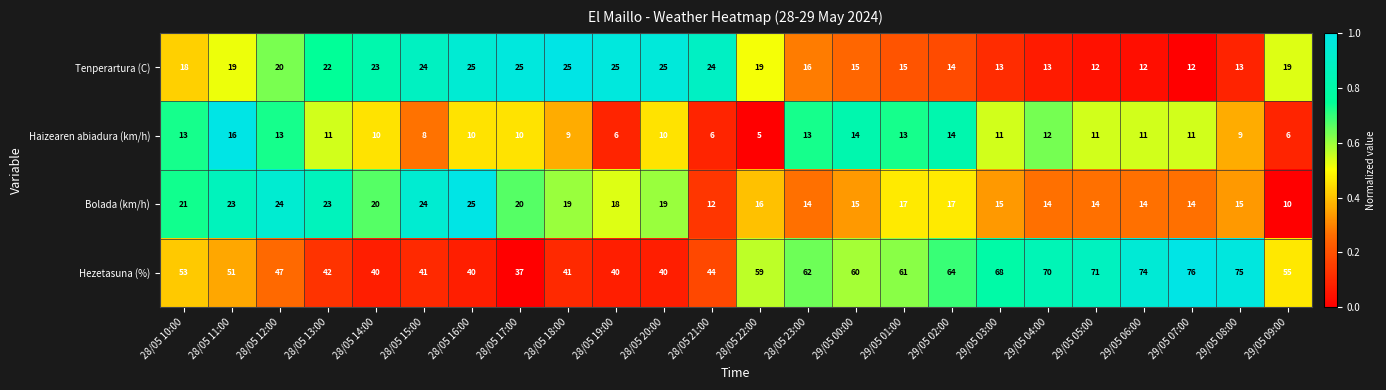

What is the average value of the Bolada (km/h) series?

18